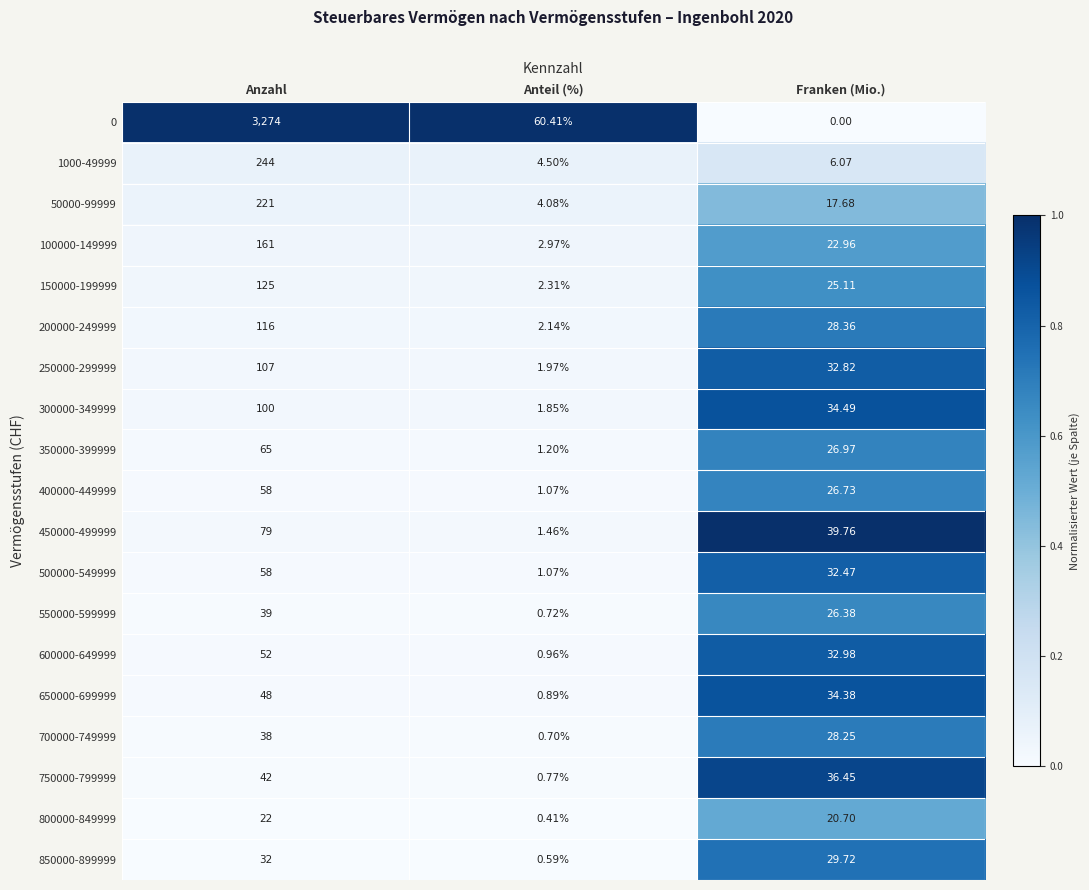

At which label does 50000-99999 reach its minimum?

Anteil (%)